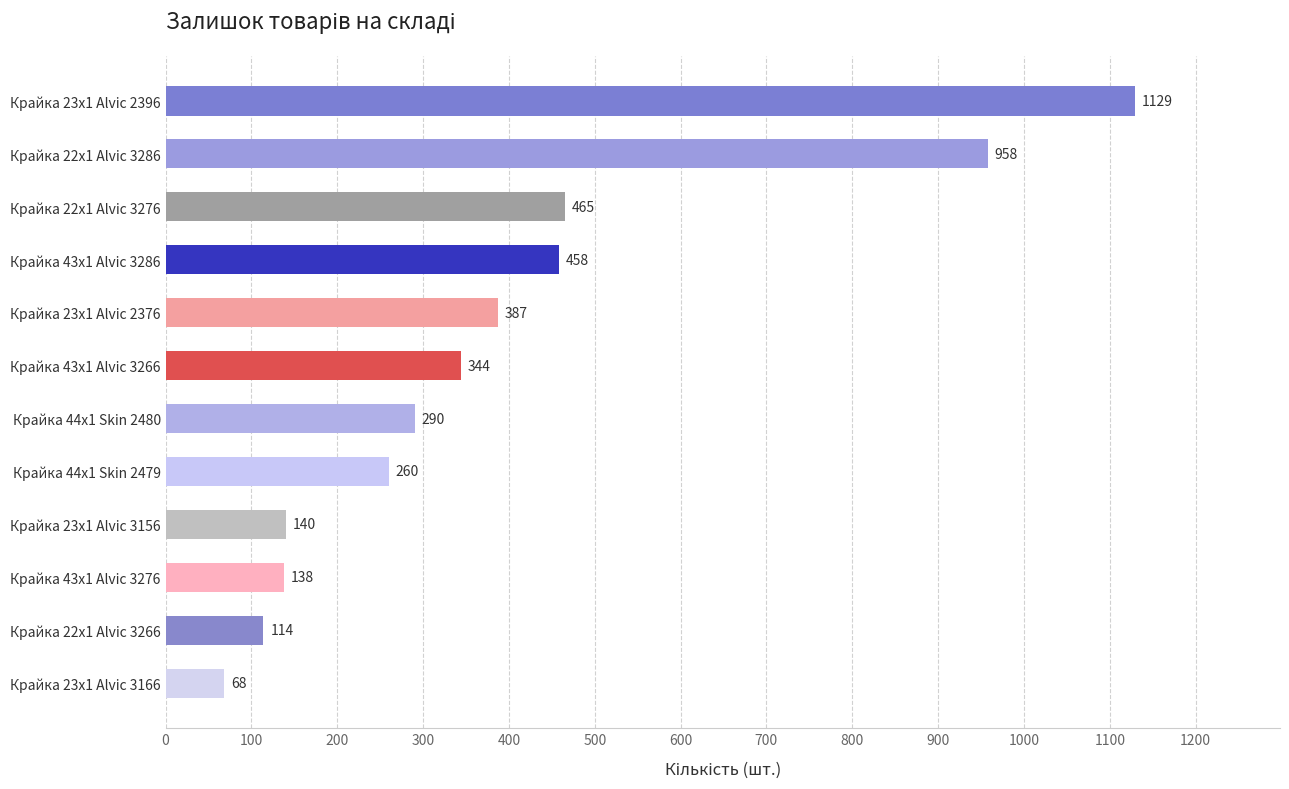

Reading bottom to top, what are all the values shown in this chart?

Крайка 23x1 Alvic 3166=68	Крайка 22x1 Alvic 3266=114	Крайка 43x1 Alvic 3276=138	Крайка 23x1 Alvic 3156=140	Крайка 44x1 Skin 2479=260	Крайка 44x1 Skin 2480=290	Крайка 43x1 Alvic 3266=344	Крайка 23x1 Alvic 2376=387	Крайка 43x1 Alvic 3286=458	Крайка 22x1 Alvic 3276=465	Крайка 22x1 Alvic 3286=958	Крайка 23x1 Alvic 2396=1129